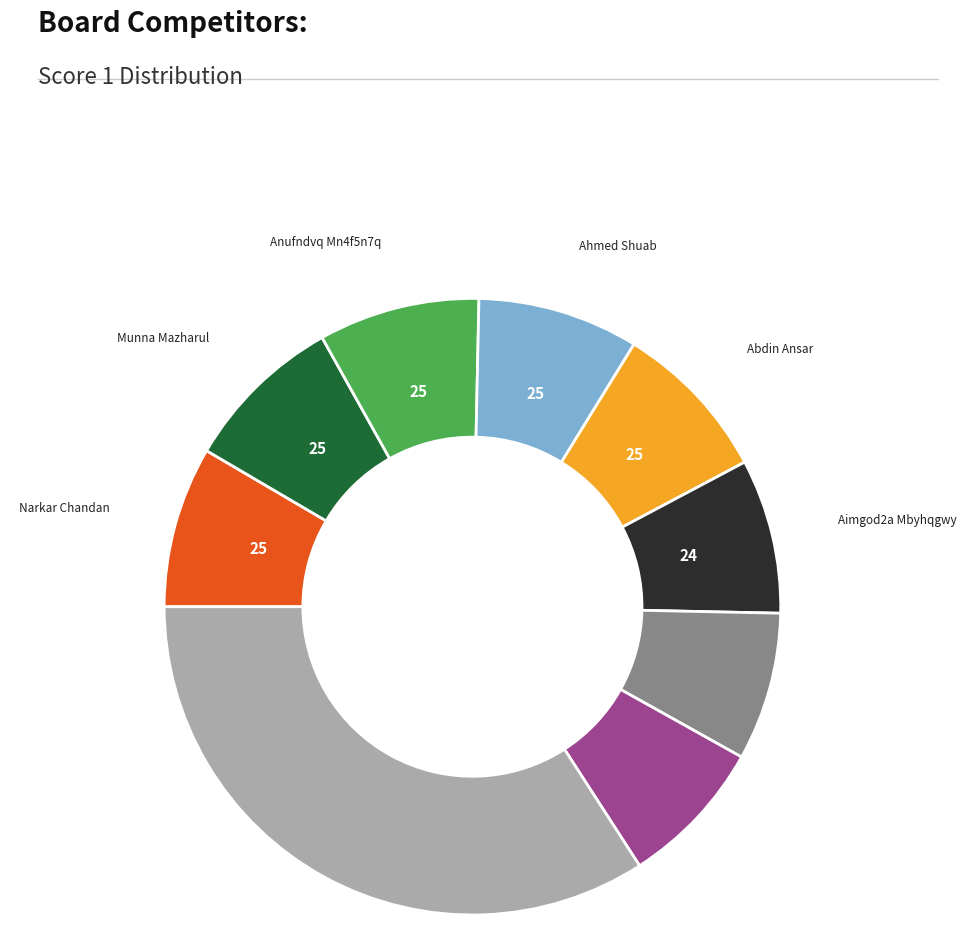

Is there any slice that represents more than half of the pie?

No